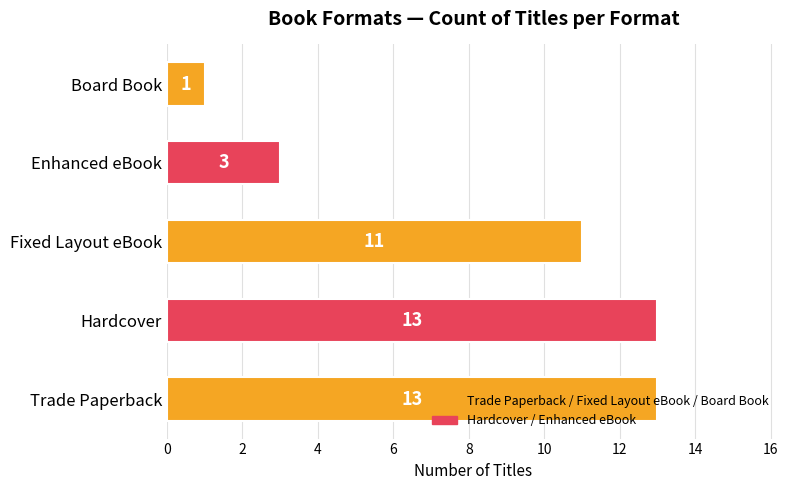

Count the values in the range 3 to 13.

4